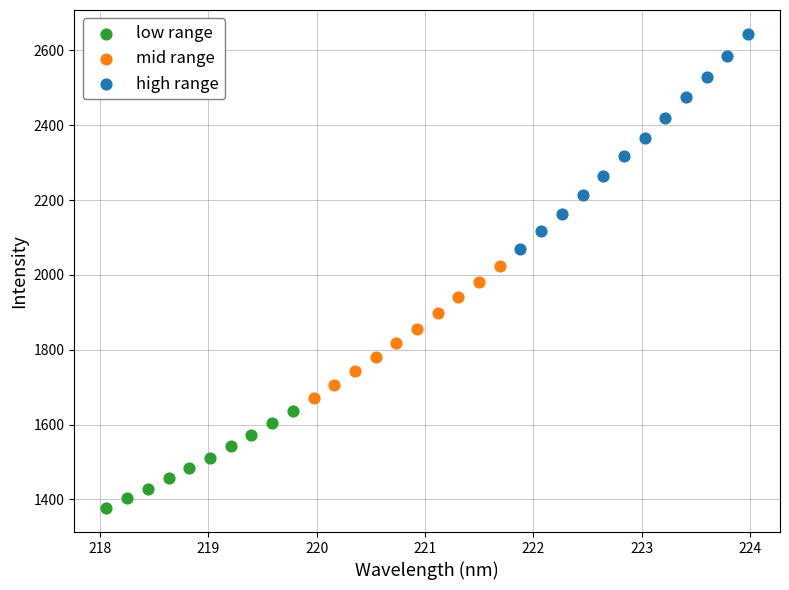

Which series has the widest spread of Y values?

high range